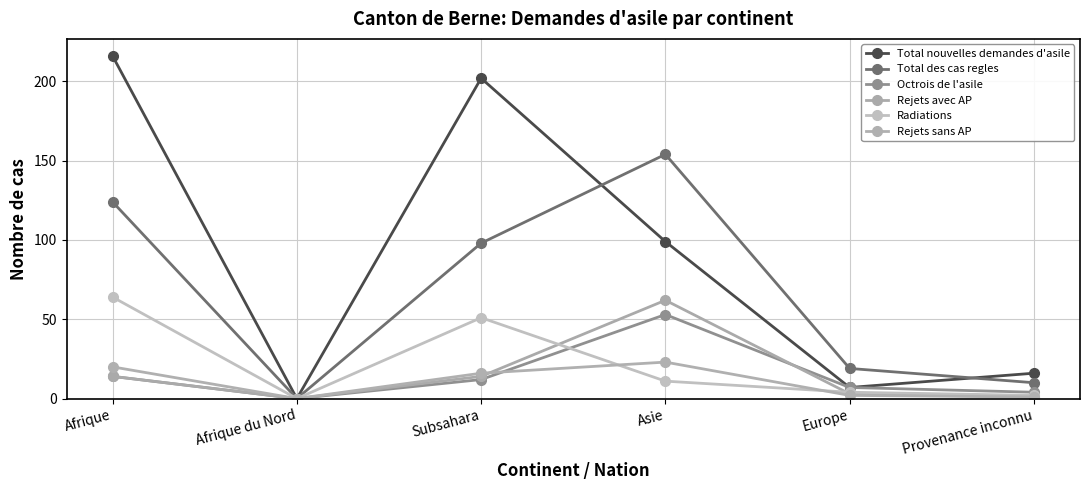

What is the greatest value displayed?

216